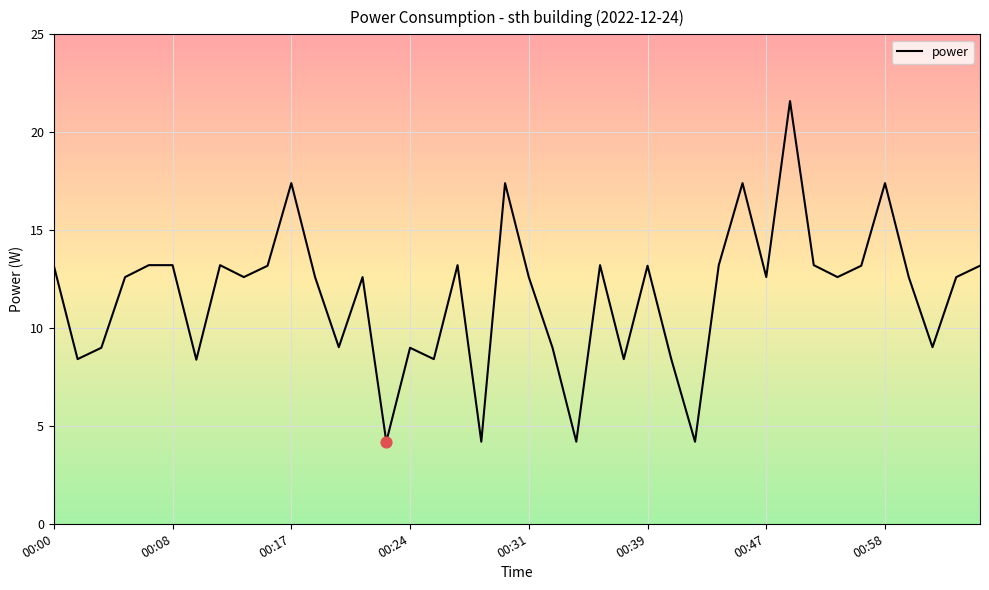

What is the difference between the maximum and minimum values?

17.4